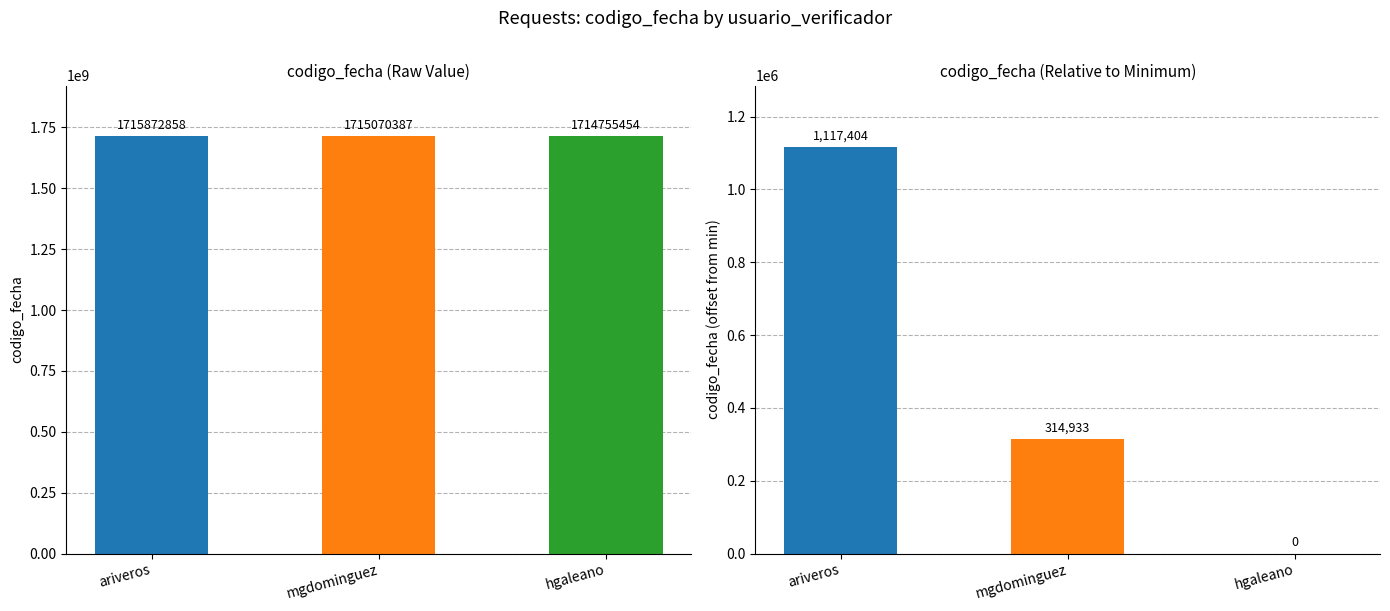

What is the label of the 3rd bar from the left?

hgaleano